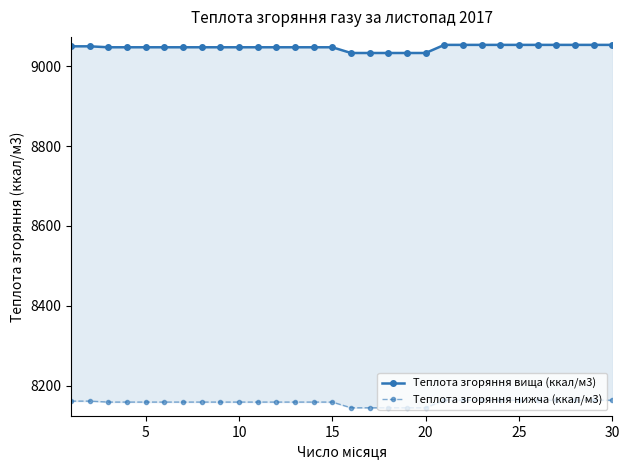

True or false: Теплота згоряння вища (ккал/м3) and Теплота згоряння нижча (ккал/м3) intersect in this chart.

False